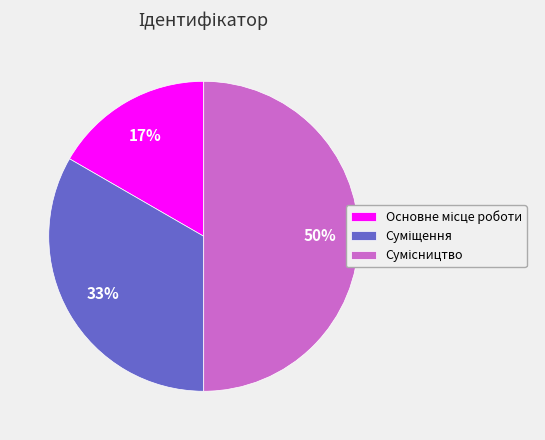

To the nearest percent, what is the average slice percentage?

33%